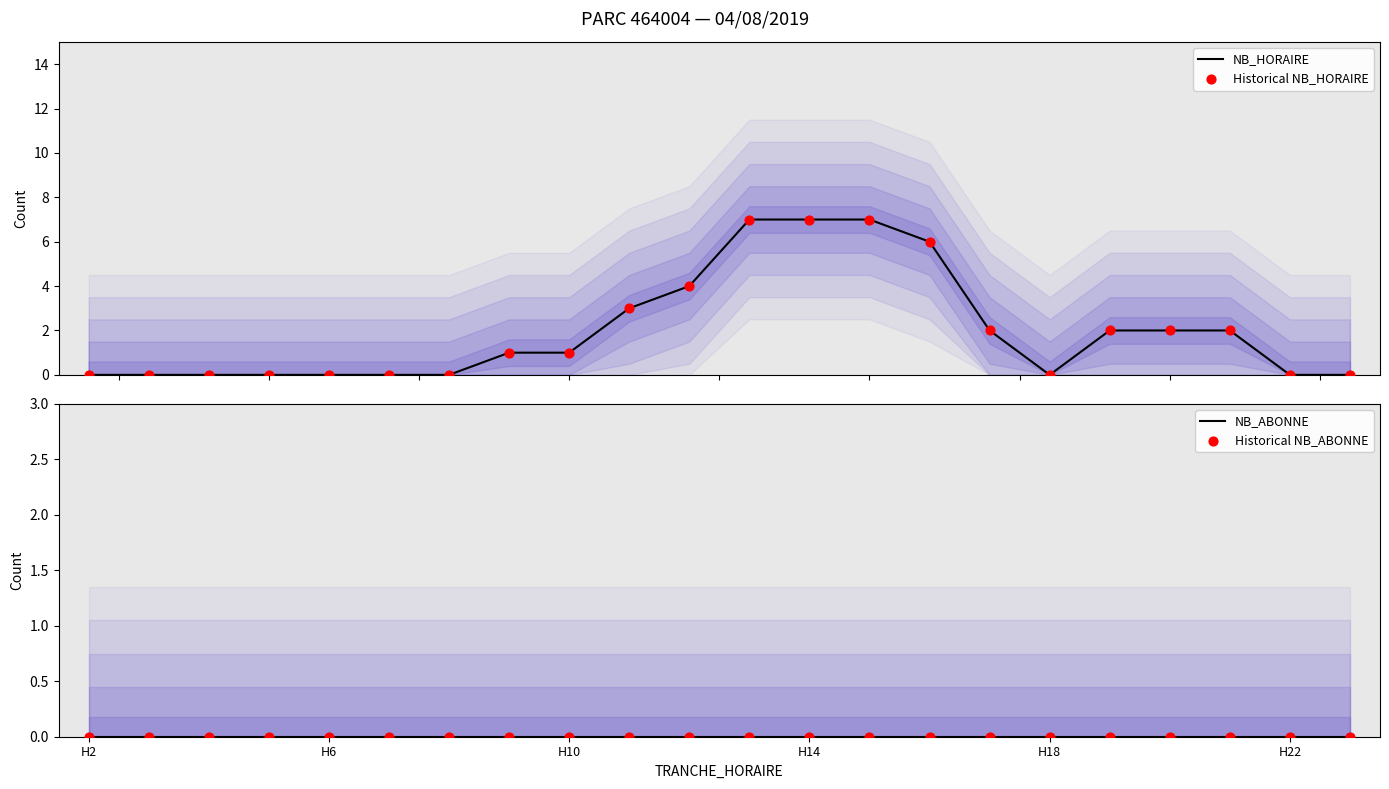

Which series has the largest total across all categories?

NB_HORAIRE